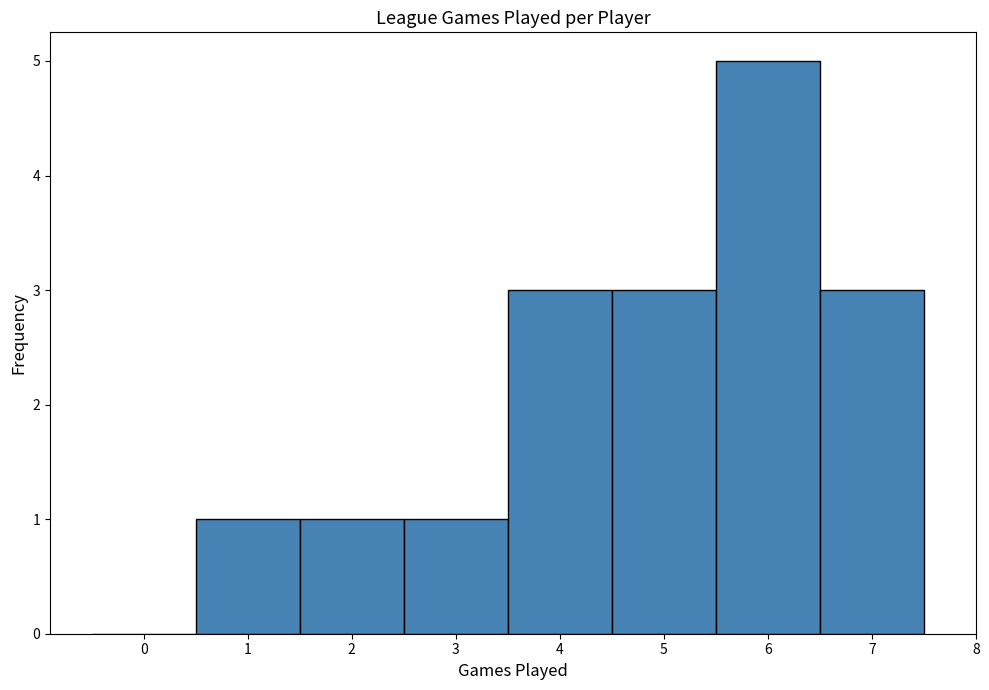

Over which range of the x-axis is the bar tallest?

5.5 to 6.5